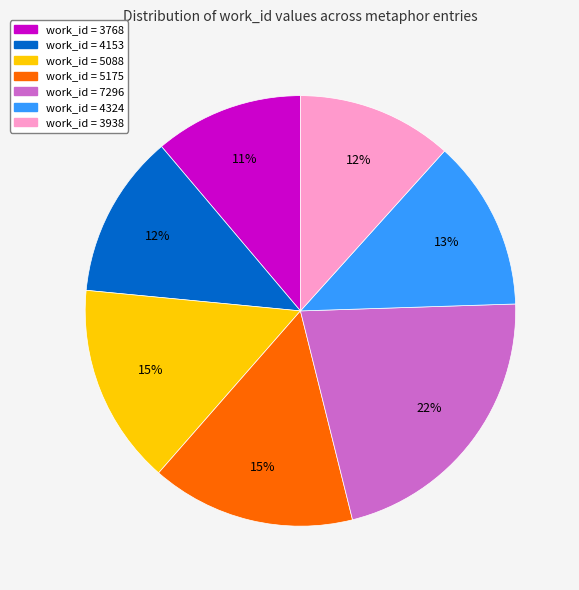

How many segments does this pie chart have?

7